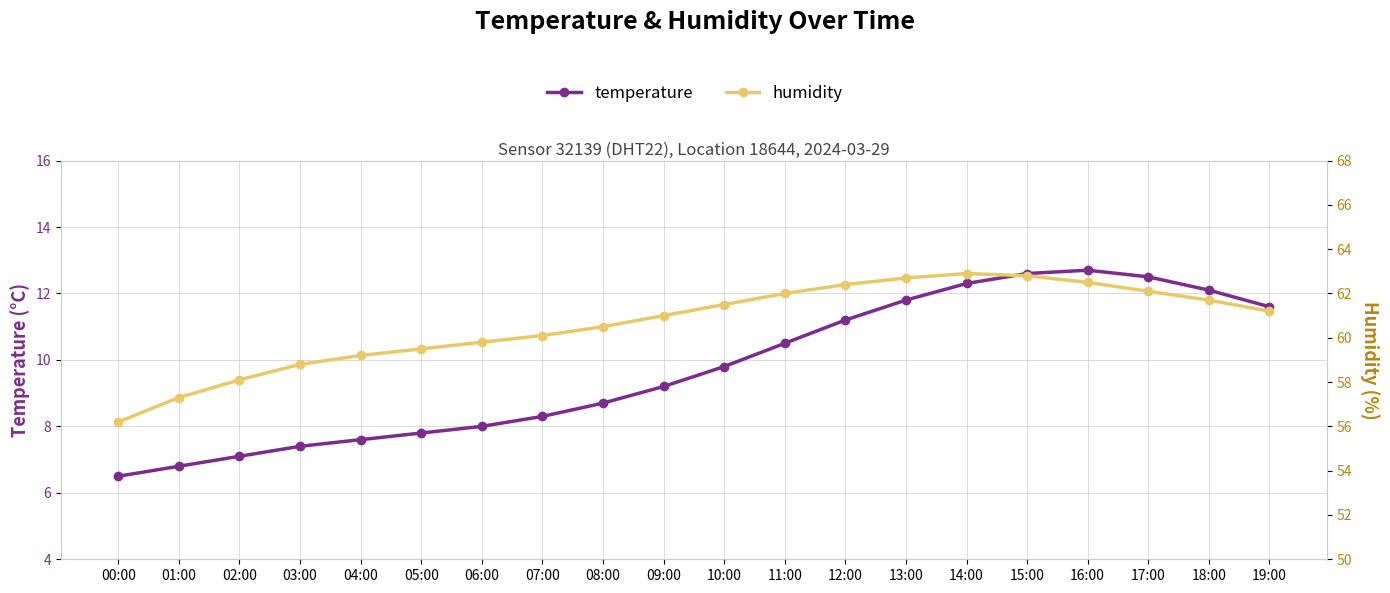

What is the label of the 13th point from the right?

07:00